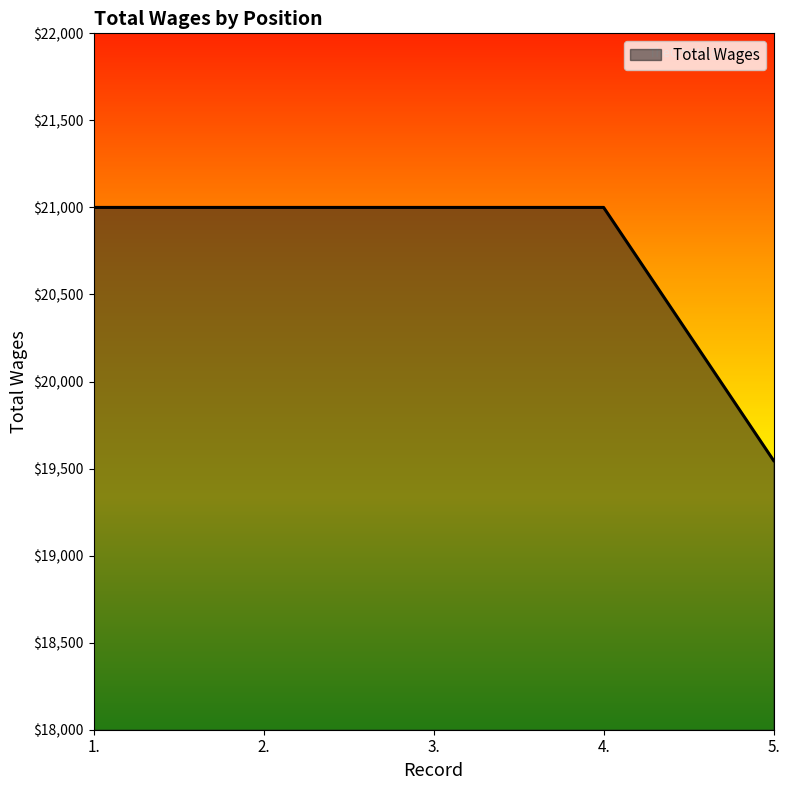

True or false: the data has more than 2 interior local peaks.

False